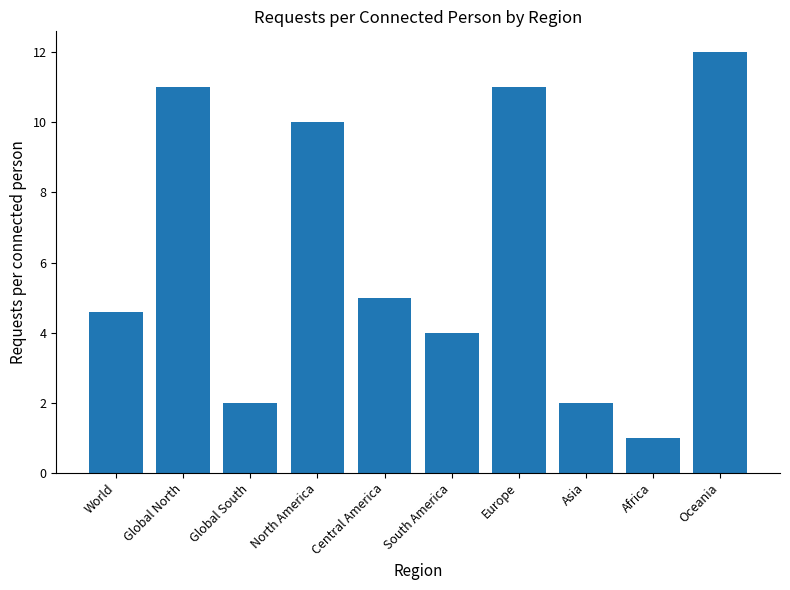

What is the difference between the values at Oceania and Asia?

10.0